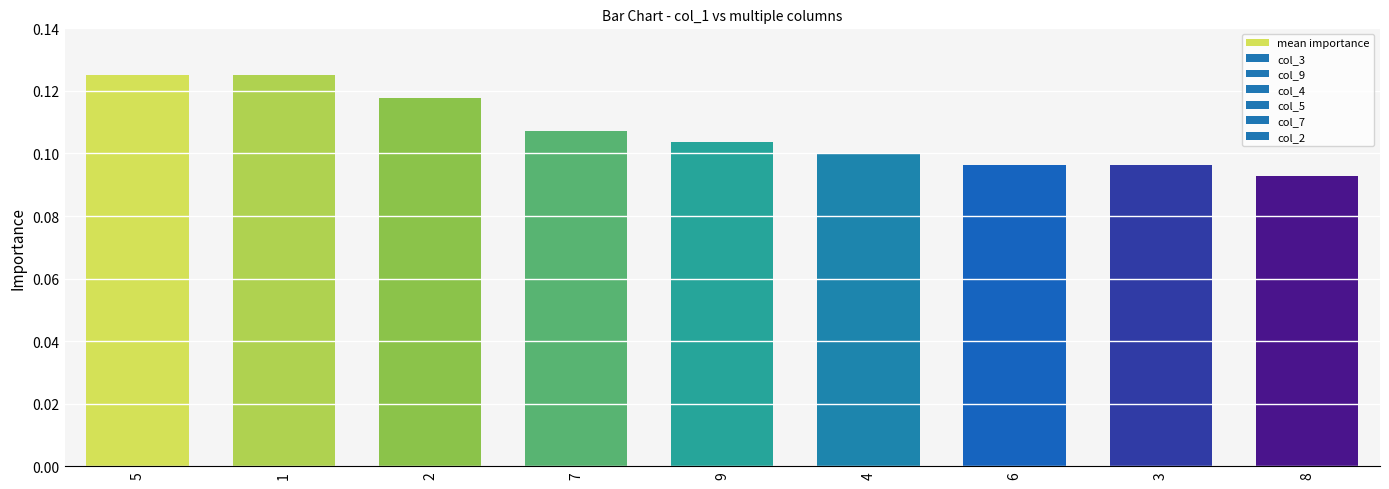

The value at 9 is 0.1. True or false?

True